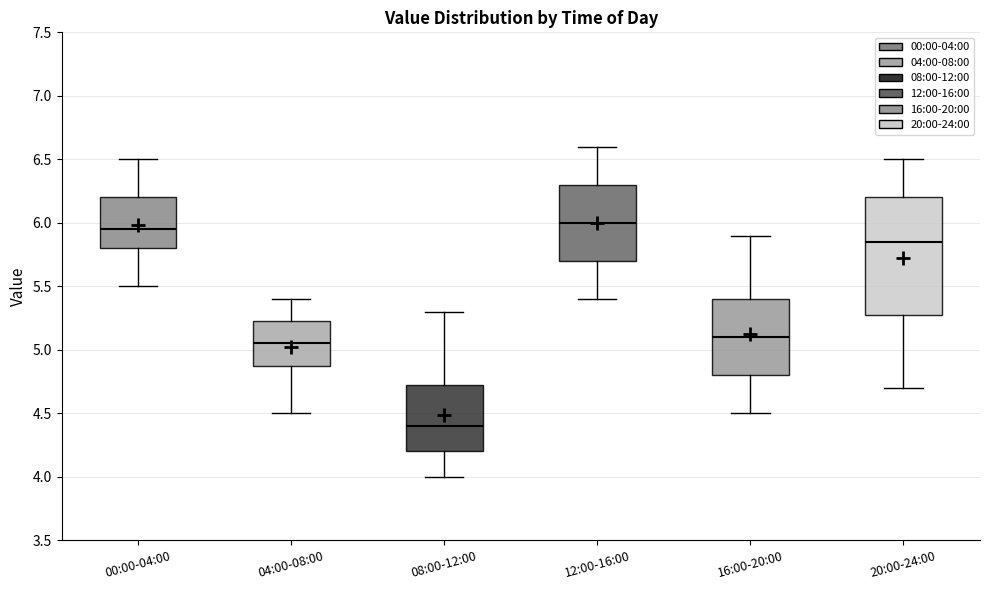

Reading left to right, read every box against the y-axis: the position of its median line, the range the box covers, and the ends of its whiskers. The values are not printed on the chart, so give them approximately, as read against the axis.

00:00-04:00: median 5.95, box 5.80 to 6.20, whiskers 5.50 to 6.50
04:00-08:00: median 5.05, box 4.90 to 5.25, whiskers 4.50 to 5.40
08:00-12:00: median 4.40, box 4.20 to 4.75, whiskers 4.00 to 5.30
12:00-16:00: median 6.00, box 5.70 to 6.30, whiskers 5.40 to 6.60
16:00-20:00: median 5.10, box 4.80 to 5.40, whiskers 4.50 to 5.90
20:00-24:00: median 5.85, box 5.30 to 6.20, whiskers 4.70 to 6.50